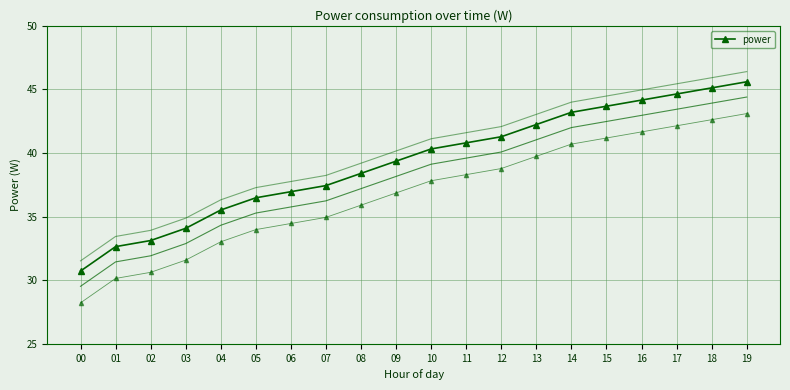

What is the sum of all values?

785.8